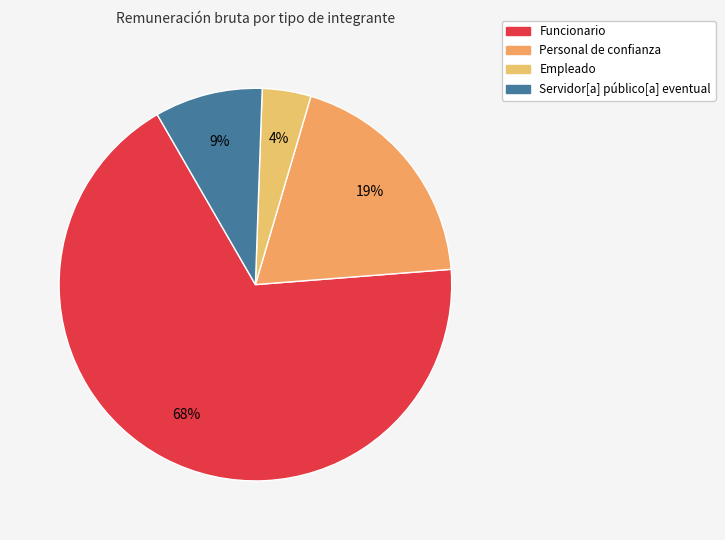

Is there a majority slice in this chart?

Yes